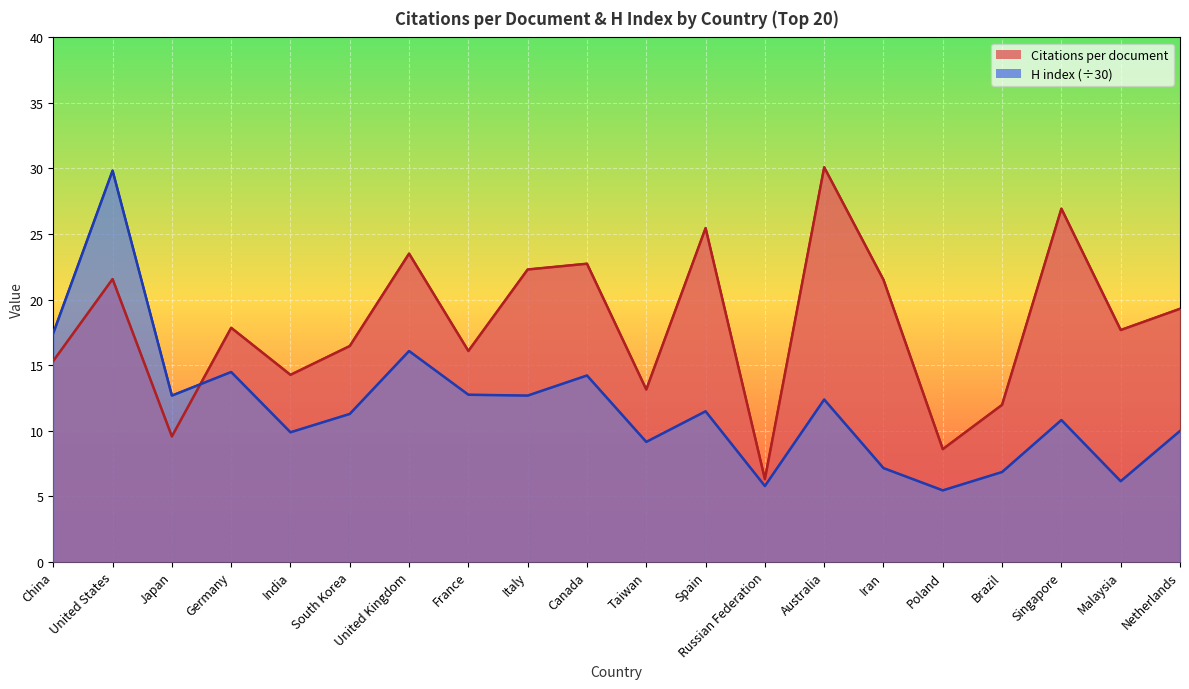

What is the label of the 19th point from the right?

United States